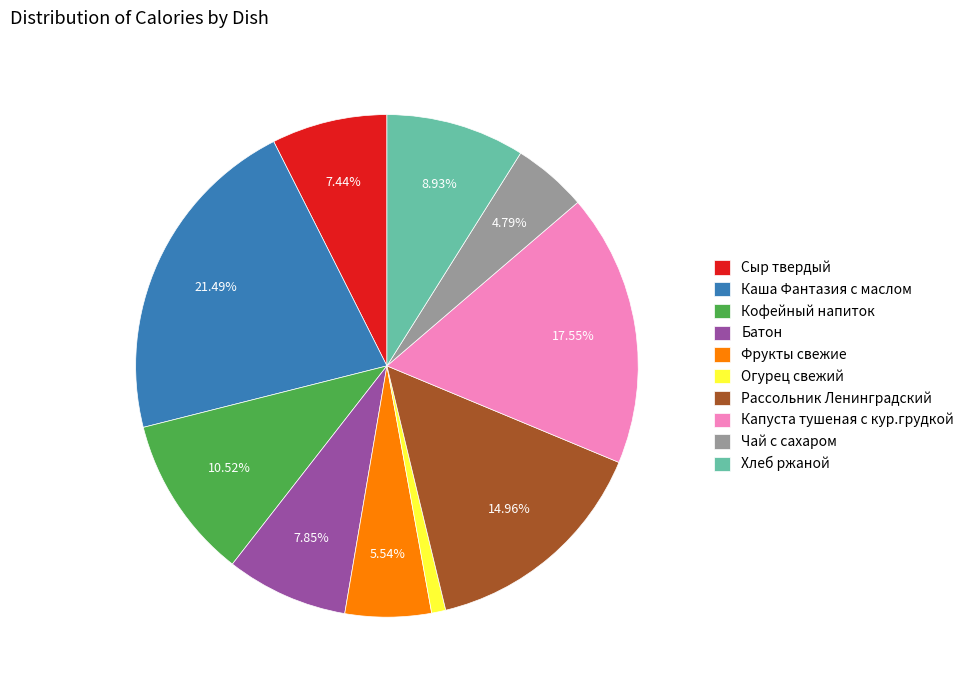

What is the smallest slice in the pie chart?

Огурец свежий